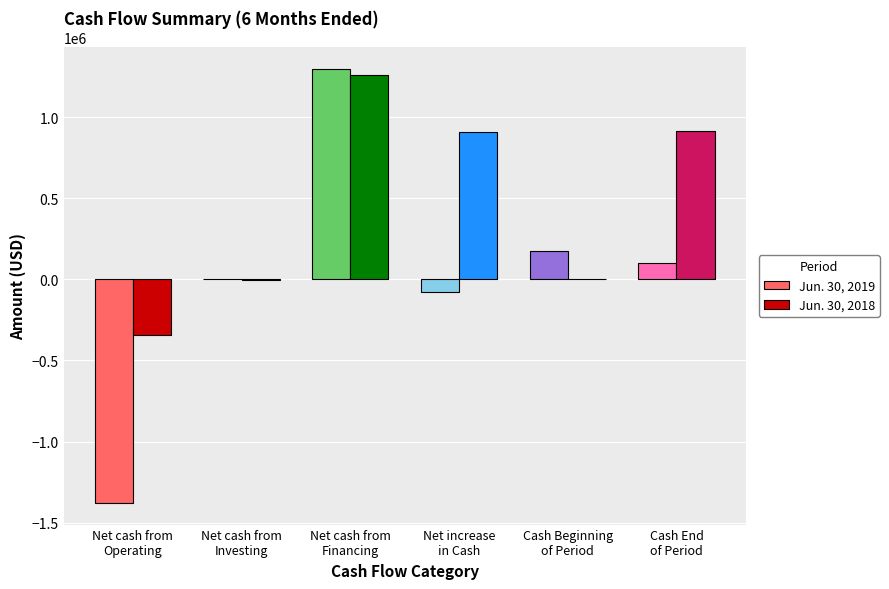

What is the maximum value shown in the chart?

1300000